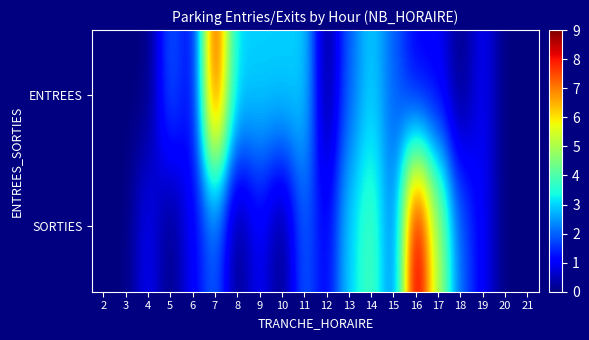

Reading left to right, what are all the values shown in this chart?

ENTREES: 2=0	3=0	4=0	5=2	6=1	7=8	8=3	9=3	10=3	11=3	12=0	13=2	14=3	15=2	16=1	17=1	18=0	19=1	20=0	21=0
SORTIES: 2=0	3=0	4=1	5=0	6=1	7=2	8=0	9=1	10=0	11=2	12=1	13=3	14=4	15=2	16=9	17=5	18=2	19=1	20=0	21=0